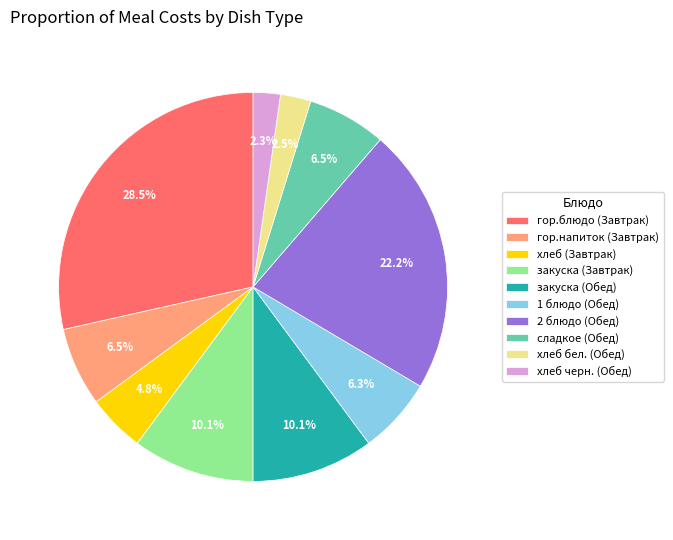

To the nearest percent, what portion does 2 блюдо (Обед) represent?

22%